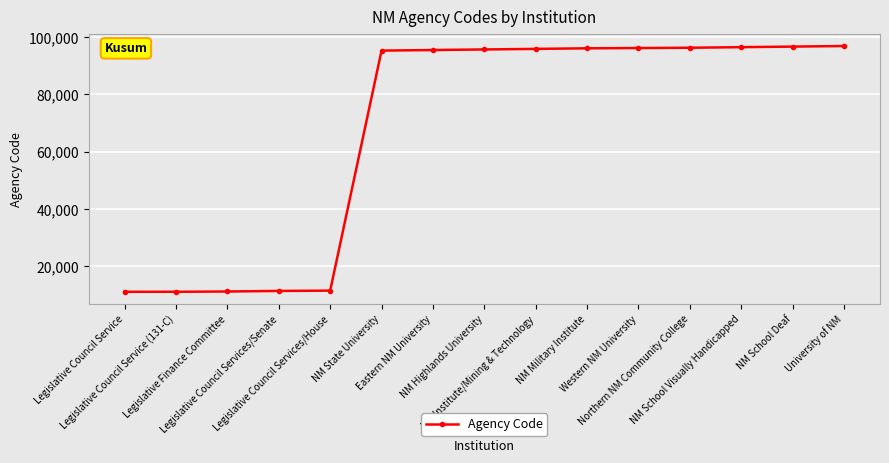

Does the chart display data point markers on the line(s)?

Yes